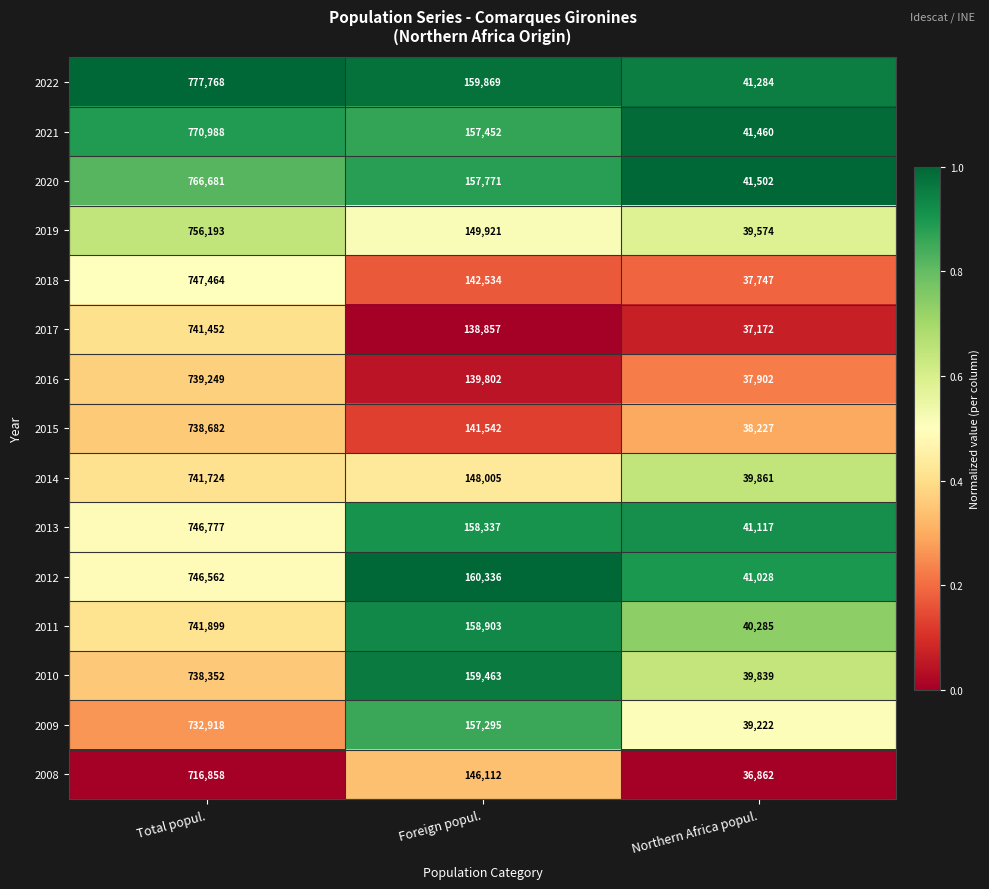

Rank the series by their maximum value, from highest to lowest.

2022, 2021, 2020, 2019, 2018, 2013, 2012, 2011, 2014, 2017, 2016, 2015, 2010, 2009, 2008